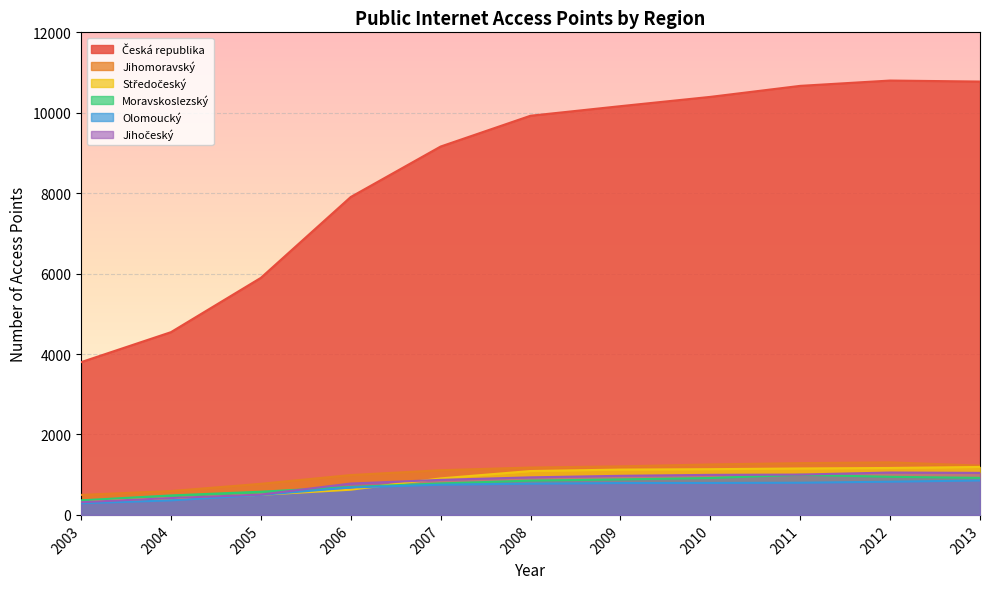

Where does the Jihočeský series first go above 934?

2009